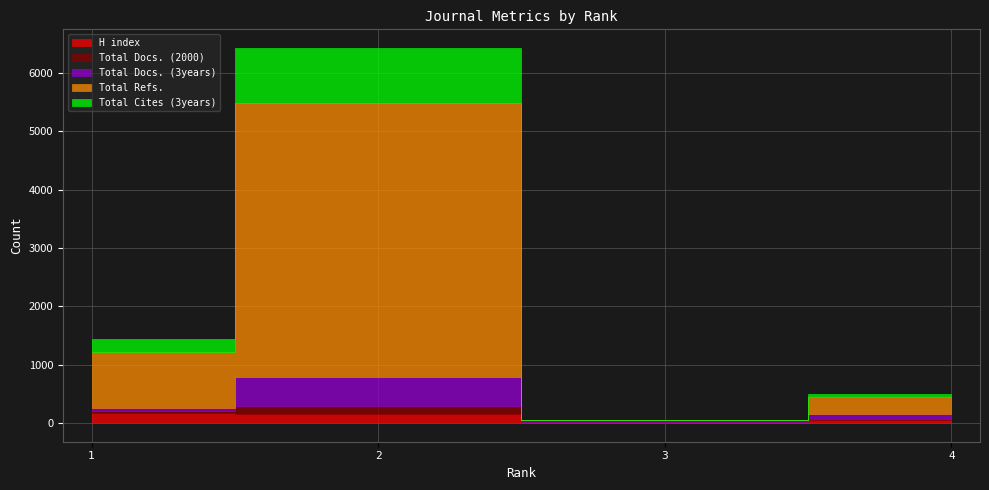

True or false: Total Refs. has a value of 299 at 4.

True